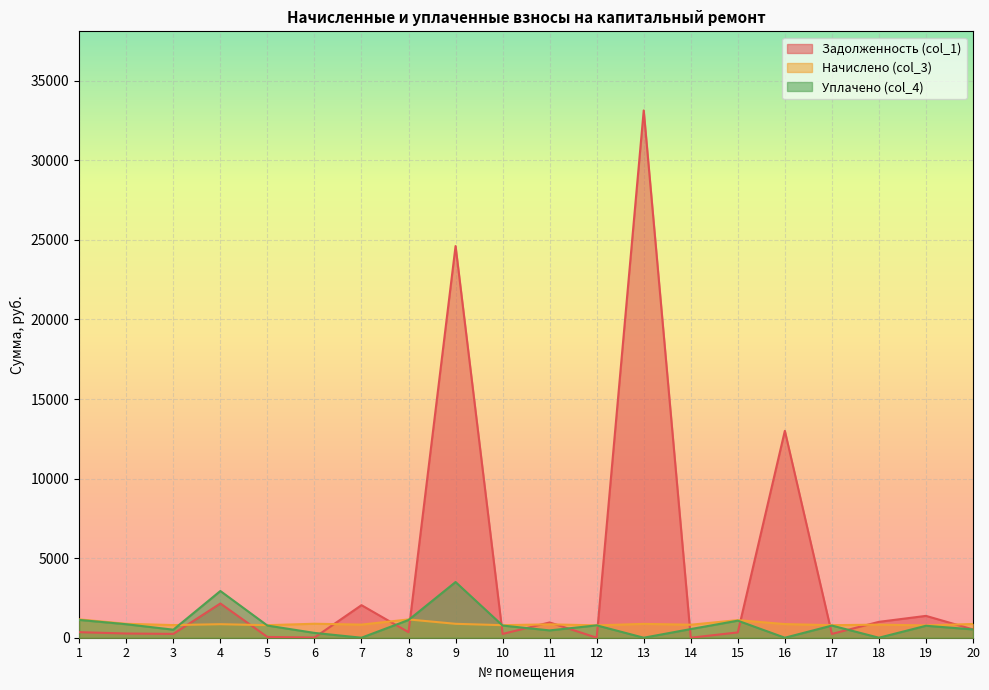

How many data points does each series have?

20